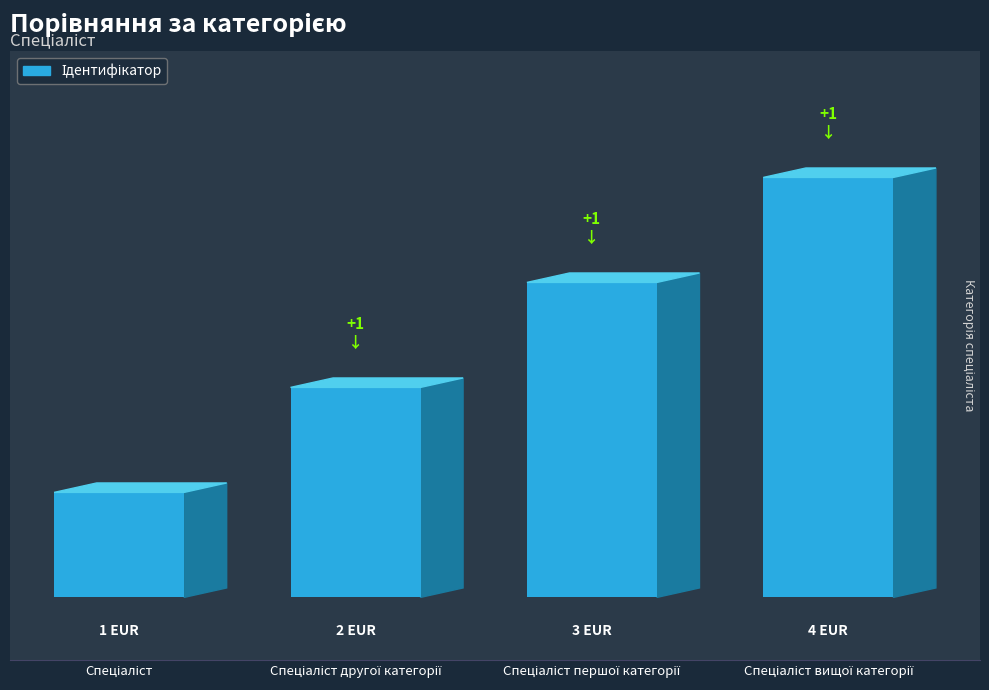

What is the label of the 1st bar from the right?

Спеціаліст вищої категорії